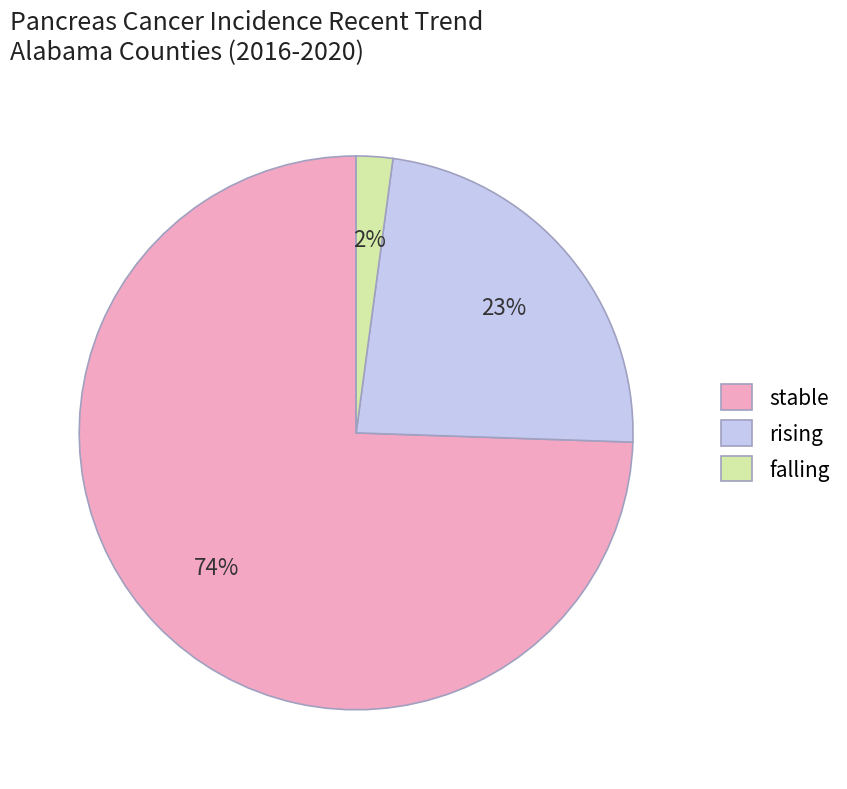

Rank the categories by value from highest to lowest.

stable, rising, falling